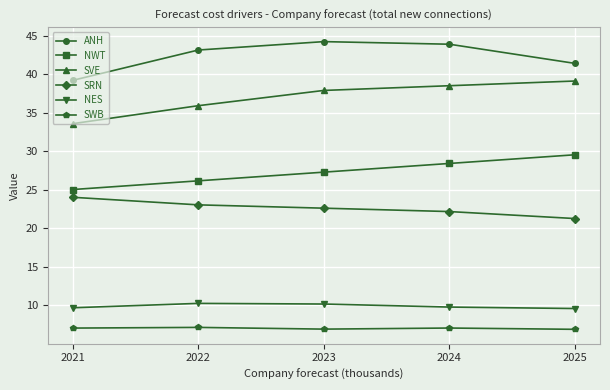

What is the difference between the second highest and second lowest values in the NES series?

0.5